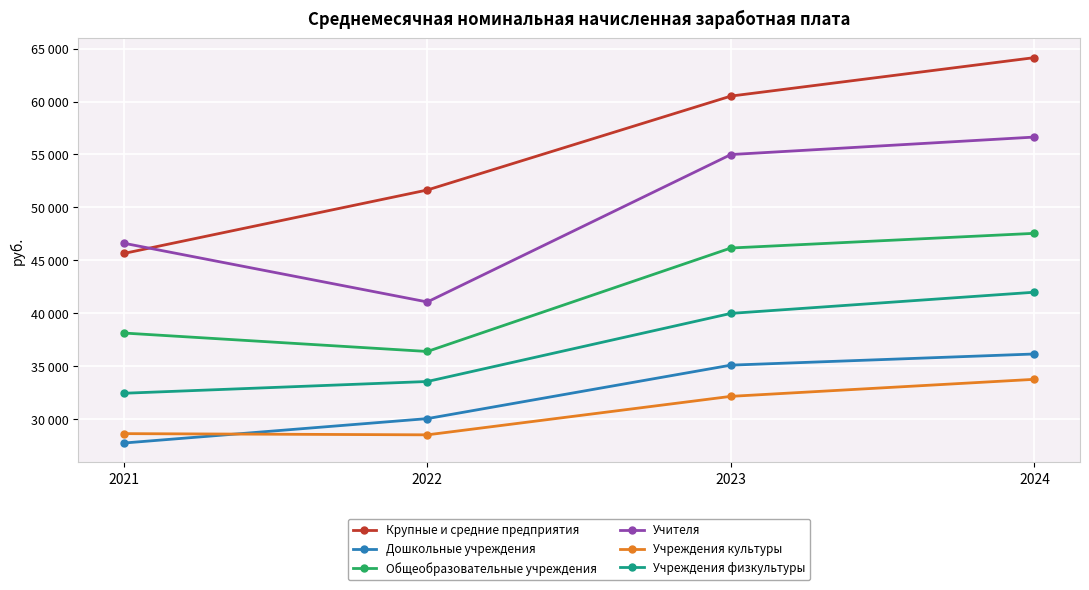

Which series has the widest spread of values?

Крупные и средние предприятия